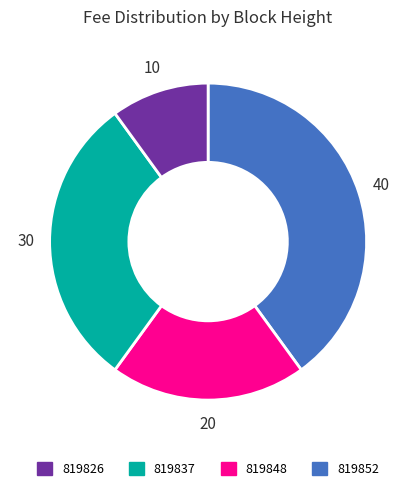

How many slices are in this pie chart?

4